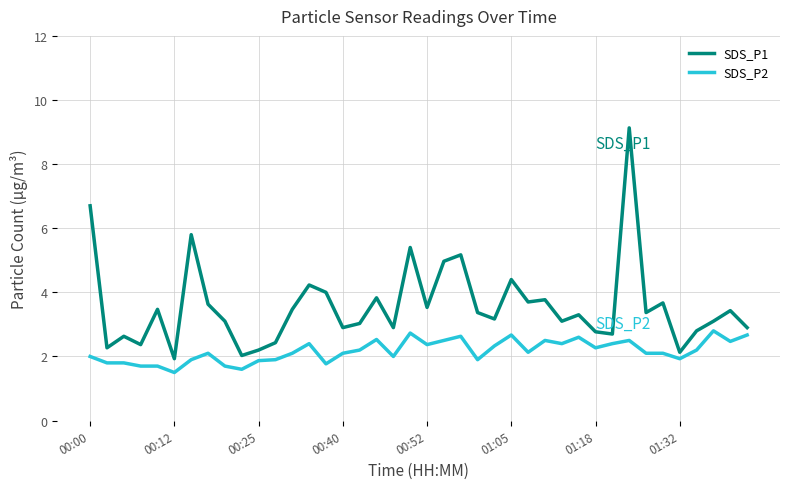

Rank the series by their average value, from lowest to highest.

SDS_P2, SDS_P1